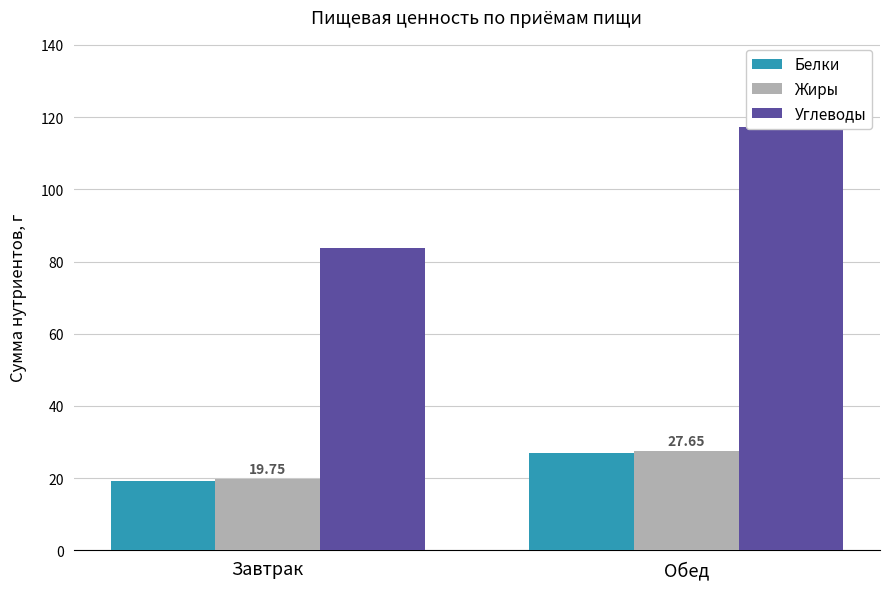

What is the smallest value displayed?

19.2